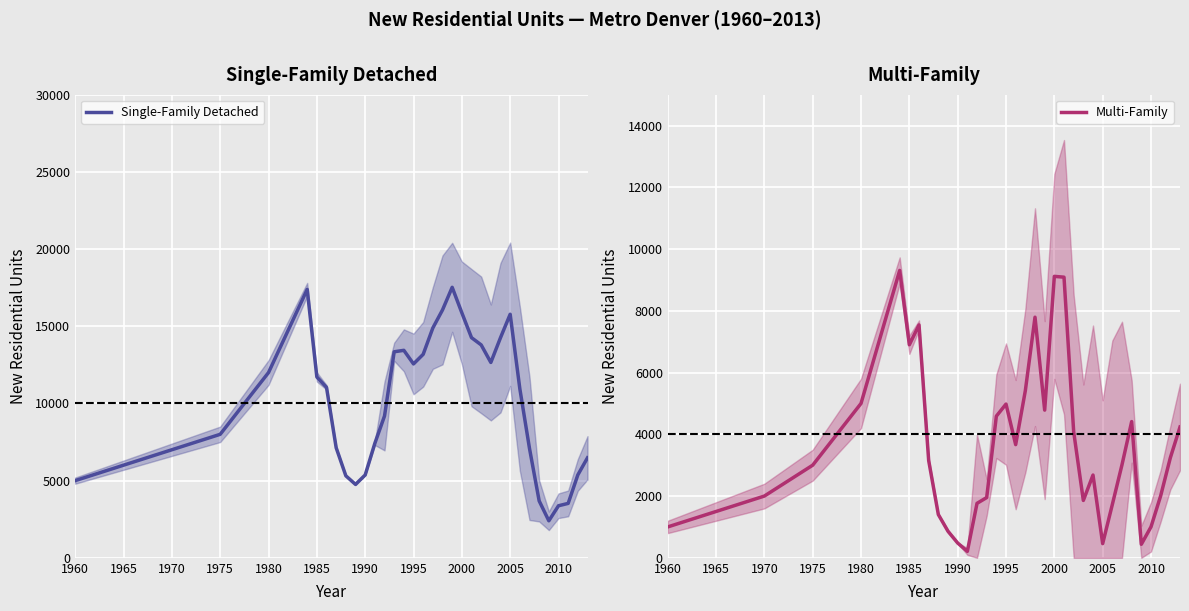

How many data points in Single-Family Detached are above 10952?

17